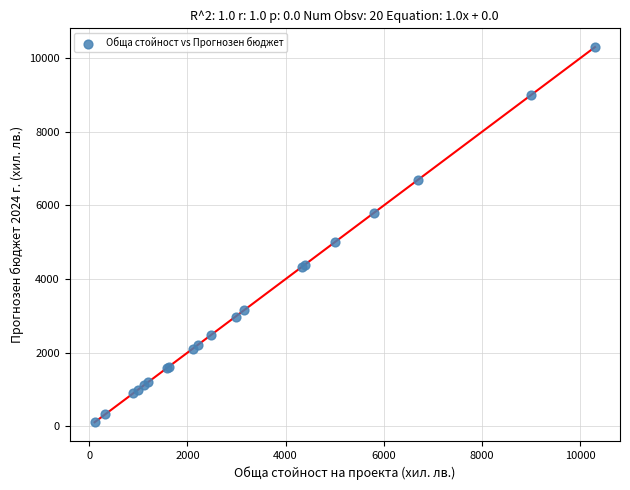

What Y value in the scatter plot is closest to 5205?

5000.0